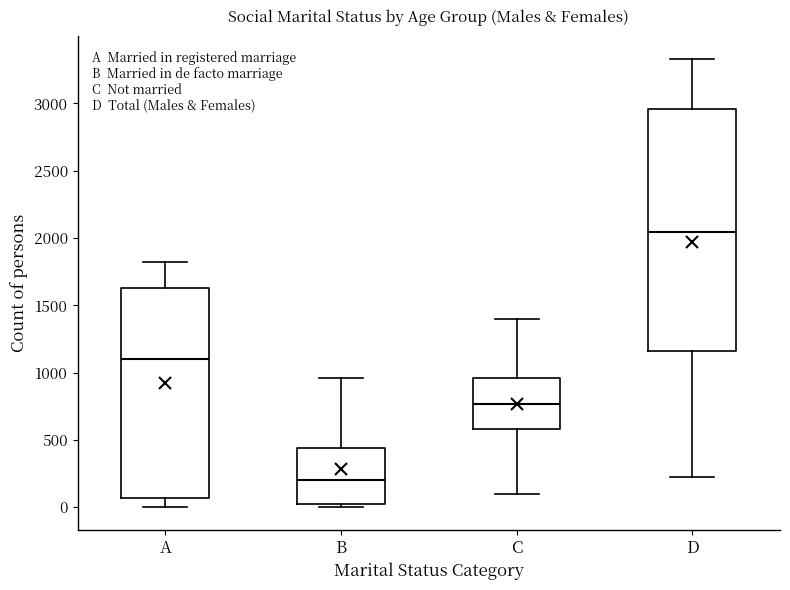

Where does the upper whisker of the box for D end on the y-axis? The values are not printed on the chart, so give them approximately, as read against the axis.

3350